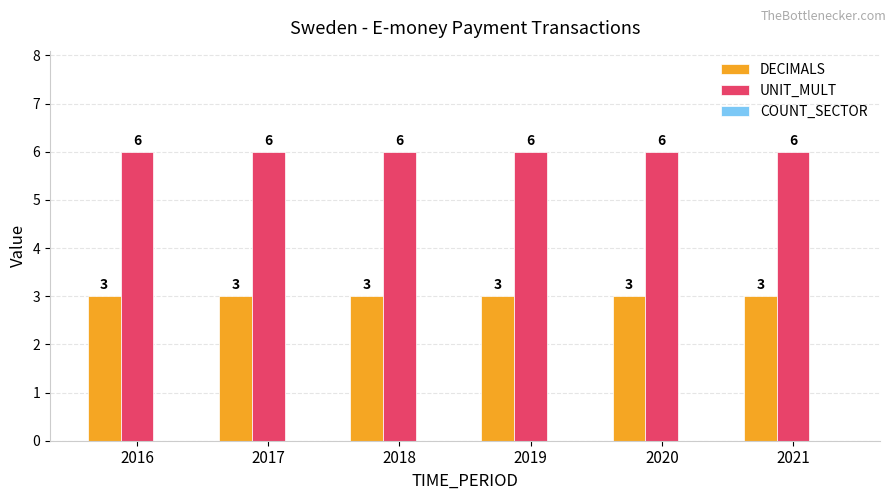

Is the value of DECIMALS at 2018 greater than the value of UNIT_MULT at 2020?

No